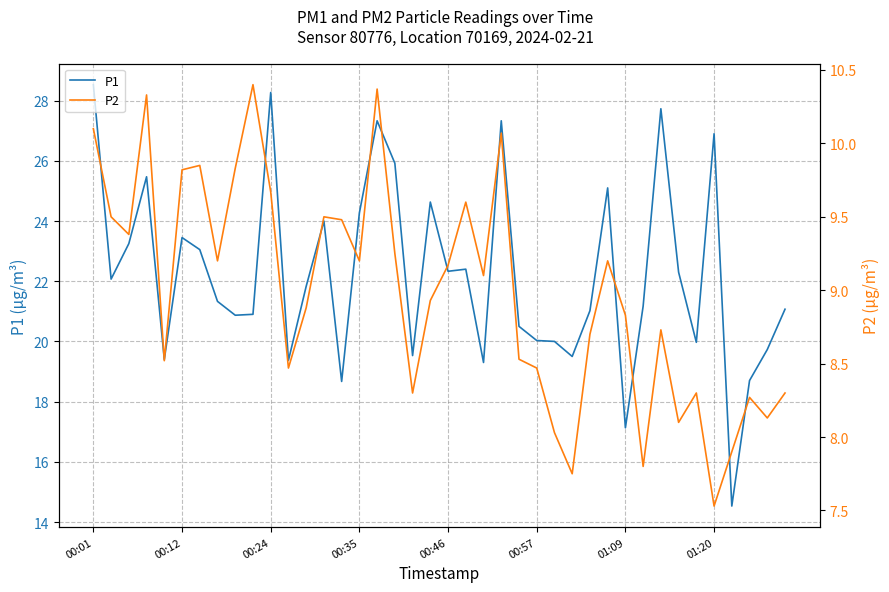

What is the smallest value displayed?

7.5